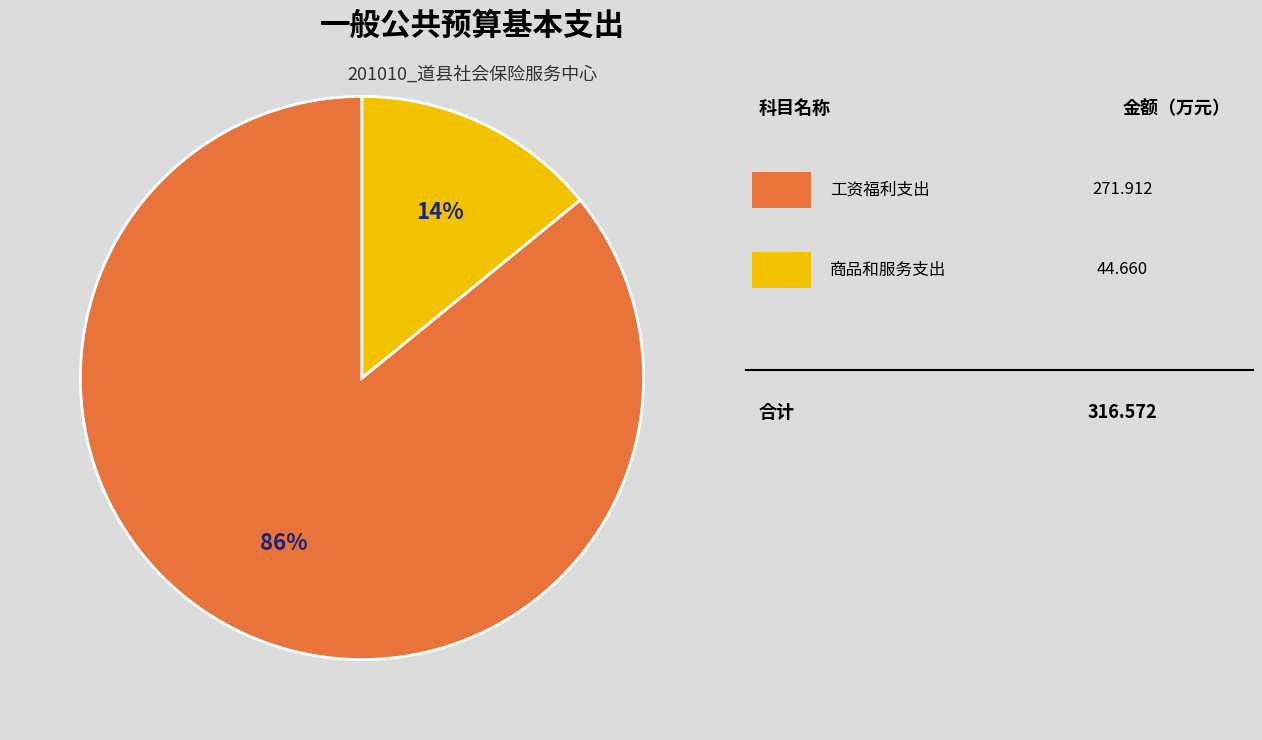

Is there a majority slice in this chart?

Yes